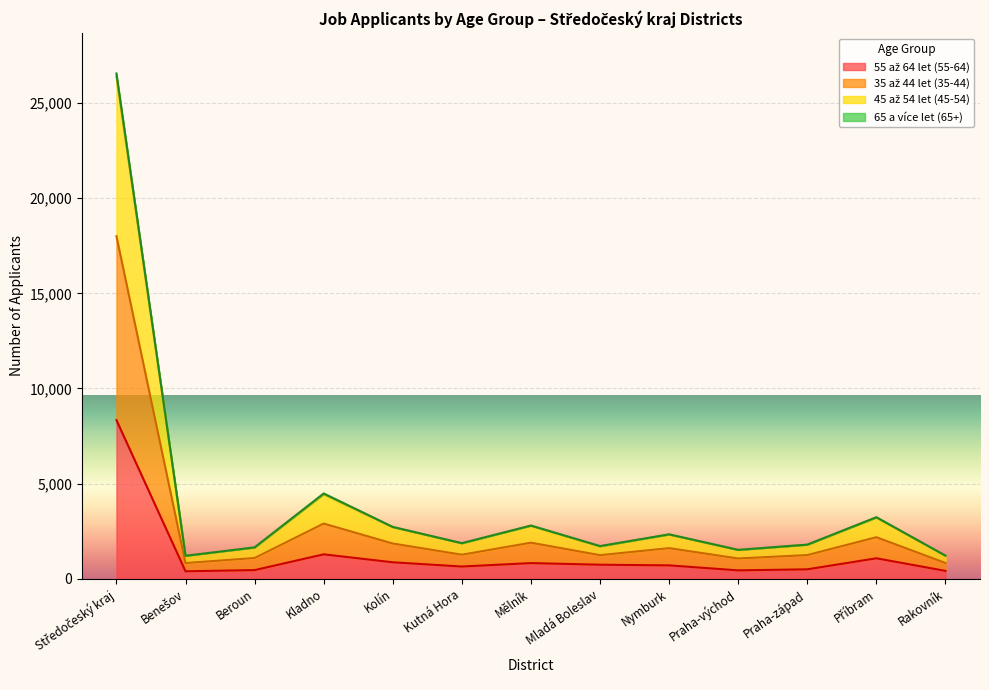

What is the sum of the 65 a více let (65+) values at Kolín and Mladá Boleslav?

3092